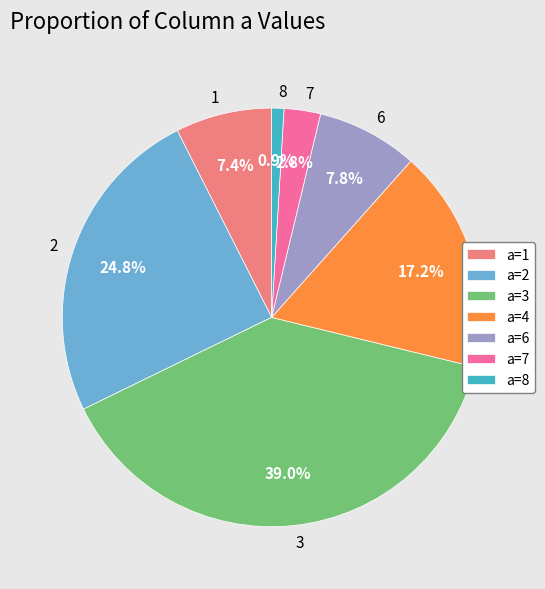

How many slices are in this pie chart?

7